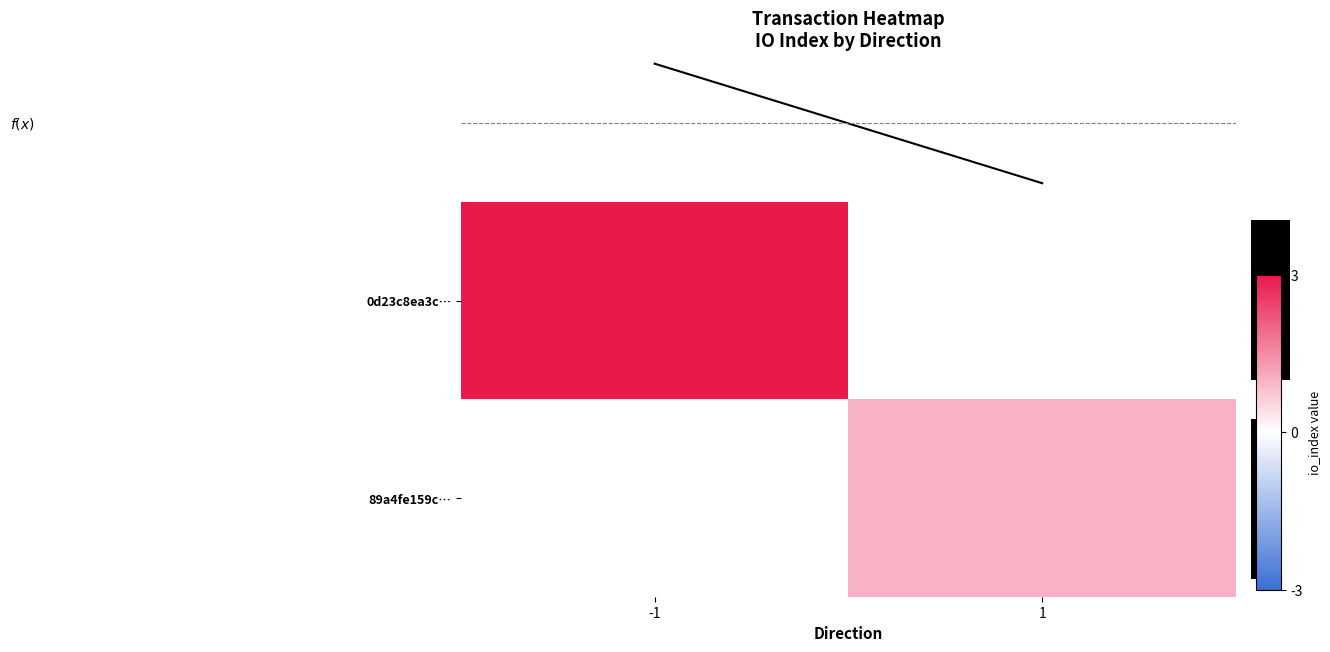

How many categories are shown in the chart?

2